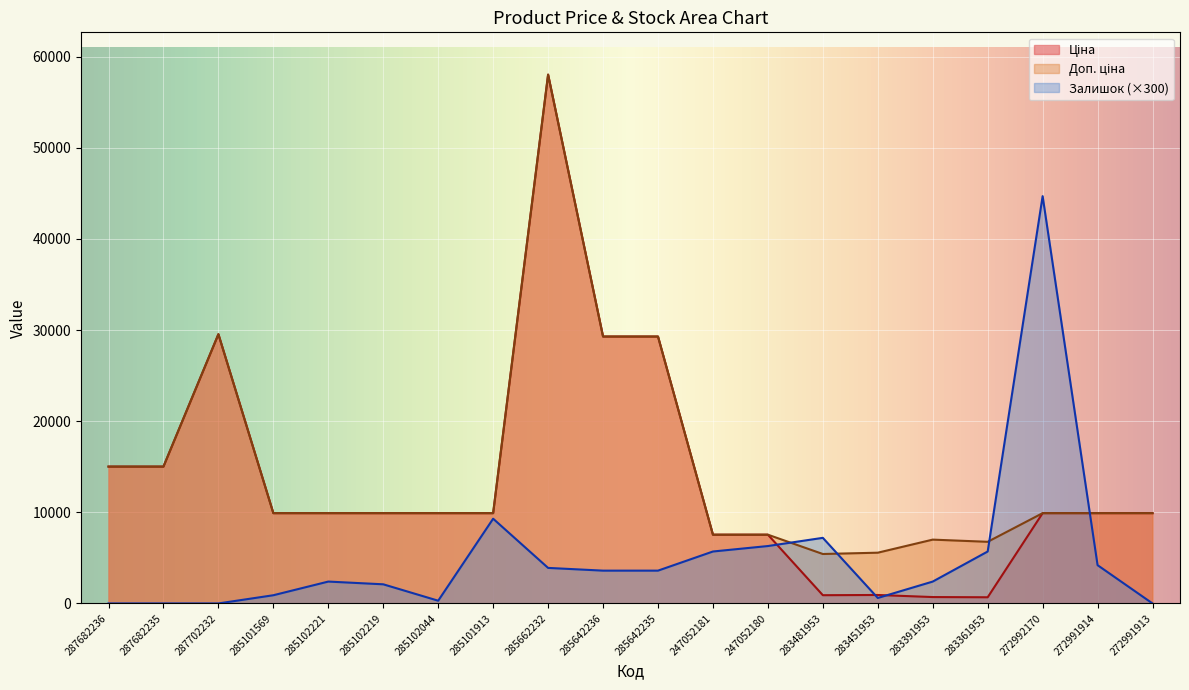

What is the total value across all series at 272991914?

24017.0